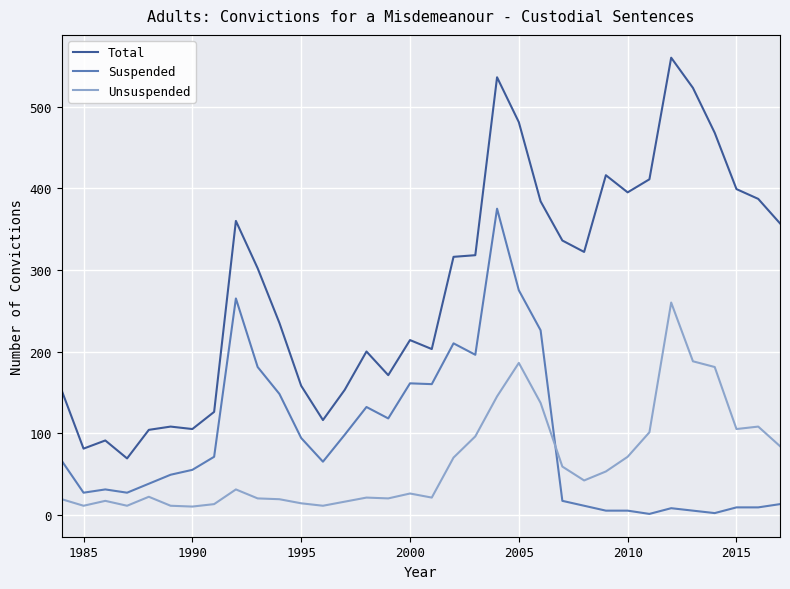

Which series has the largest total across all categories?

Total